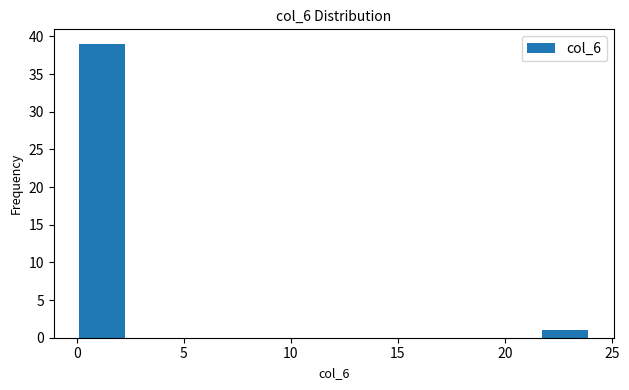

Reading left to right, transcribe this chart: for each bar, give the range it covers on the x-axis and its height. Neither the bar edges nor the heights are printed on the chart, so give them approximately, as read against the axes.

0.0 to 2.4: 39
2.4 to 4.8: 0
4.8 to 7.2: 0
7.2 to 9.6: 0
9.6 to 12.0: 0
12.0 to 14.4: 0
14.4 to 16.8: 0
16.8 to 19.2: 0
19.2 to 21.6: 0
21.6 to 24.0: 1